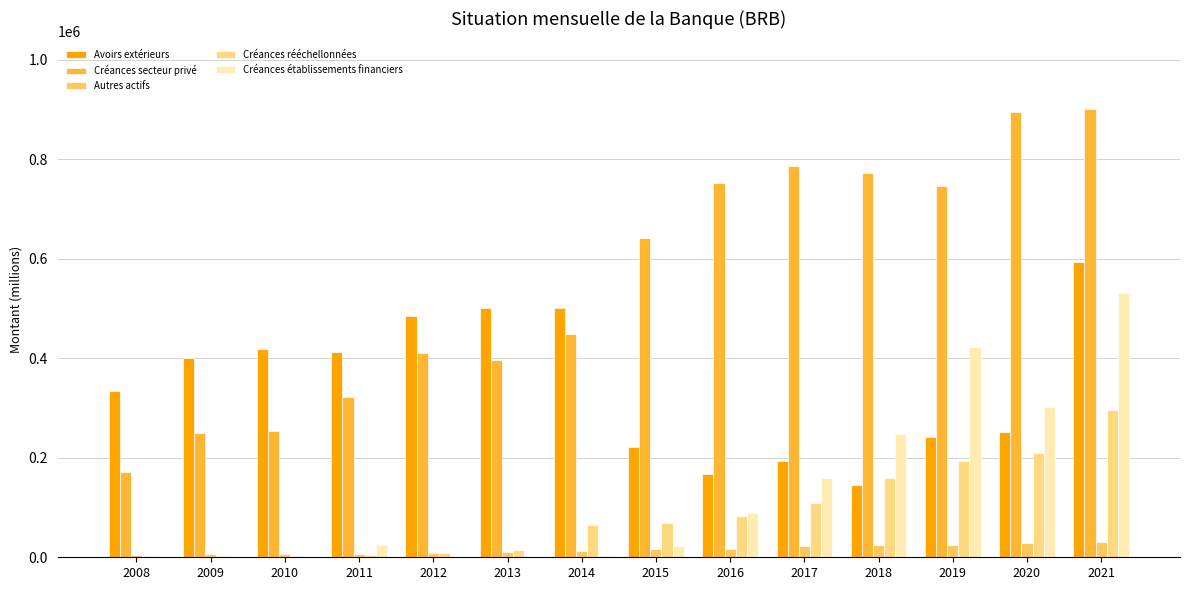

True or false: Créances établissements financiers has a value of -351739.7 at 2009.

False